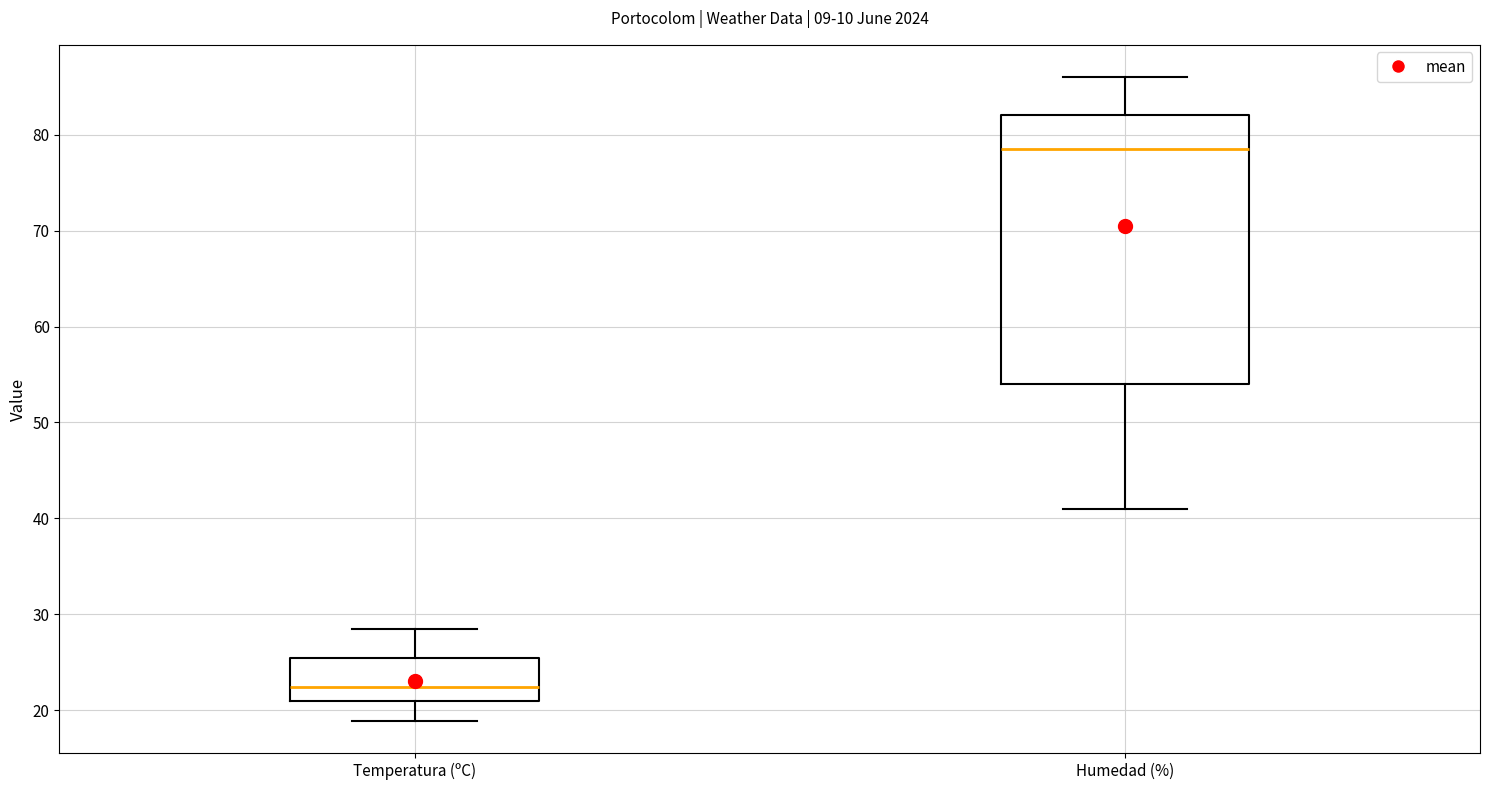

Which box has the highest median line?

Humedad (%)